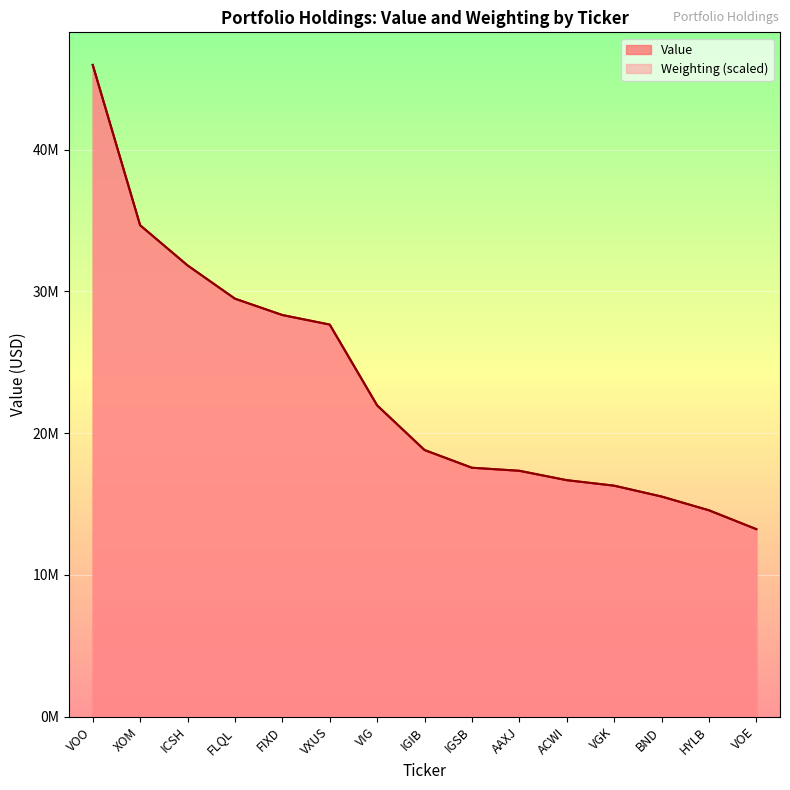

Reading left to right, list all the values displayed in this chart.

Value: VOO=45974000.0	XOM=34666000.0	ICSH=31834000.0	FLQL=29488000.0	FIXD=28332000.0	VXUS=27658000.0	VIG=21958000.0	IGIB=18809000.0	IGSB=17559000.0	AAXJ=17345000.0	ACWI=16685000.0	VGK=16296000.0	BND=15531000.0	HYLB=14560000.0	VOE=13229000.0
Weighting: VOO=45974000.0	XOM=34663706.3	ICSH=31834785.7	FLQL=29485434.6	FIXD=28332312.7	VXUS=27658760.2	VIG=21957811.8	IGIB=18810974.4	IGSB=17560861.0	AAXJ=17345324.2	ACWI=16682548.5	VGK=16294582.3	BND=15529426.6	HYLB=14559511.0	VOE=13228571.3